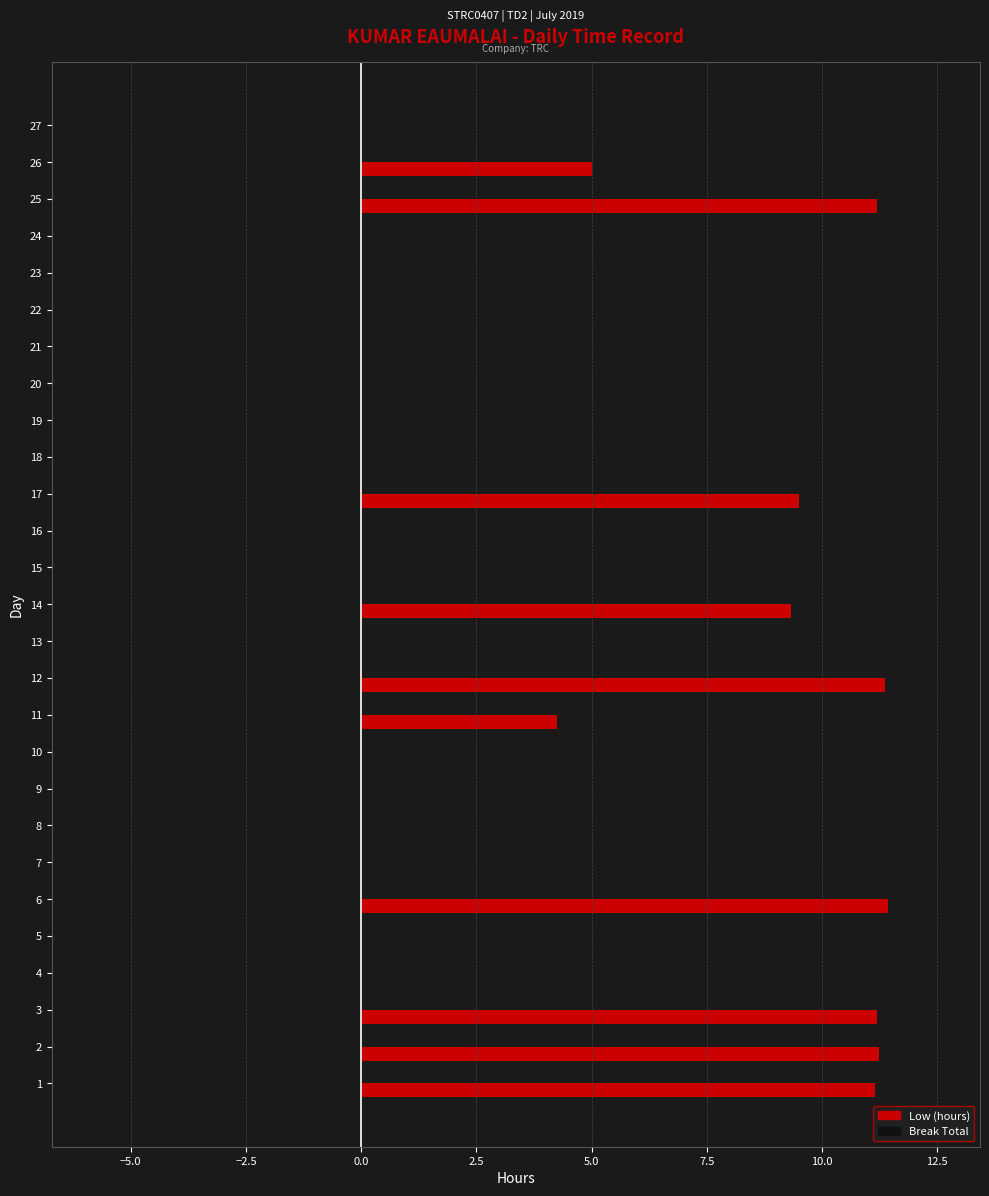

Are the bars horizontal?

Yes